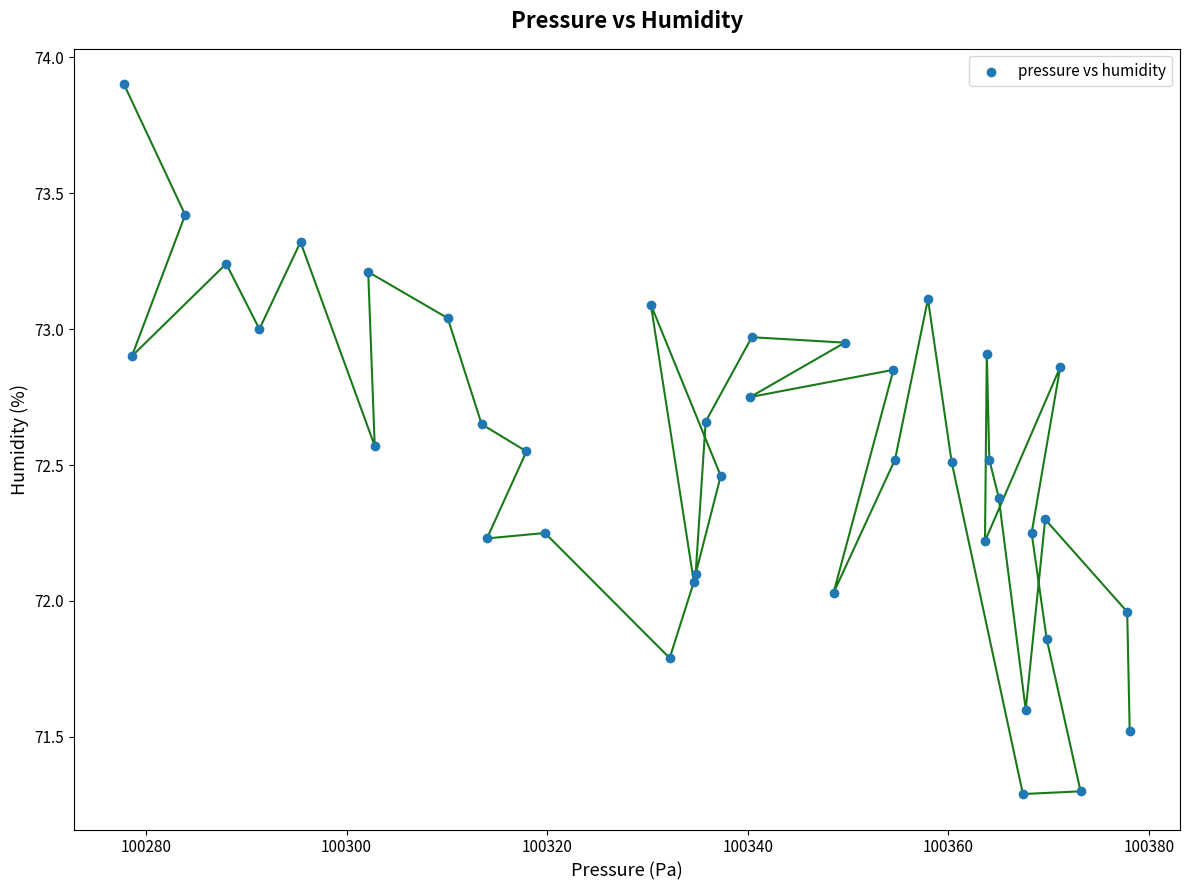

What is the range of X values (max minus min)?

100.3